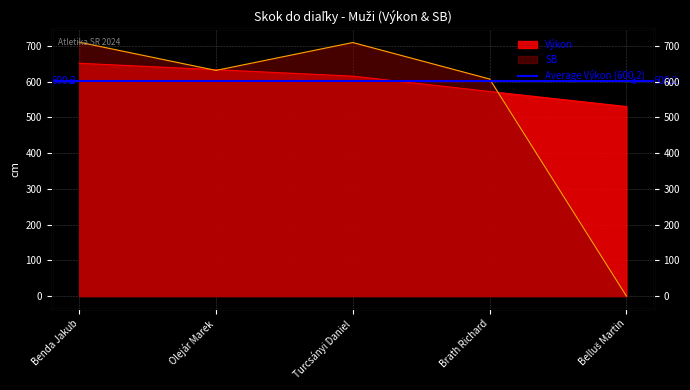

What is the value of the SB point at the 3rd from the left?

709